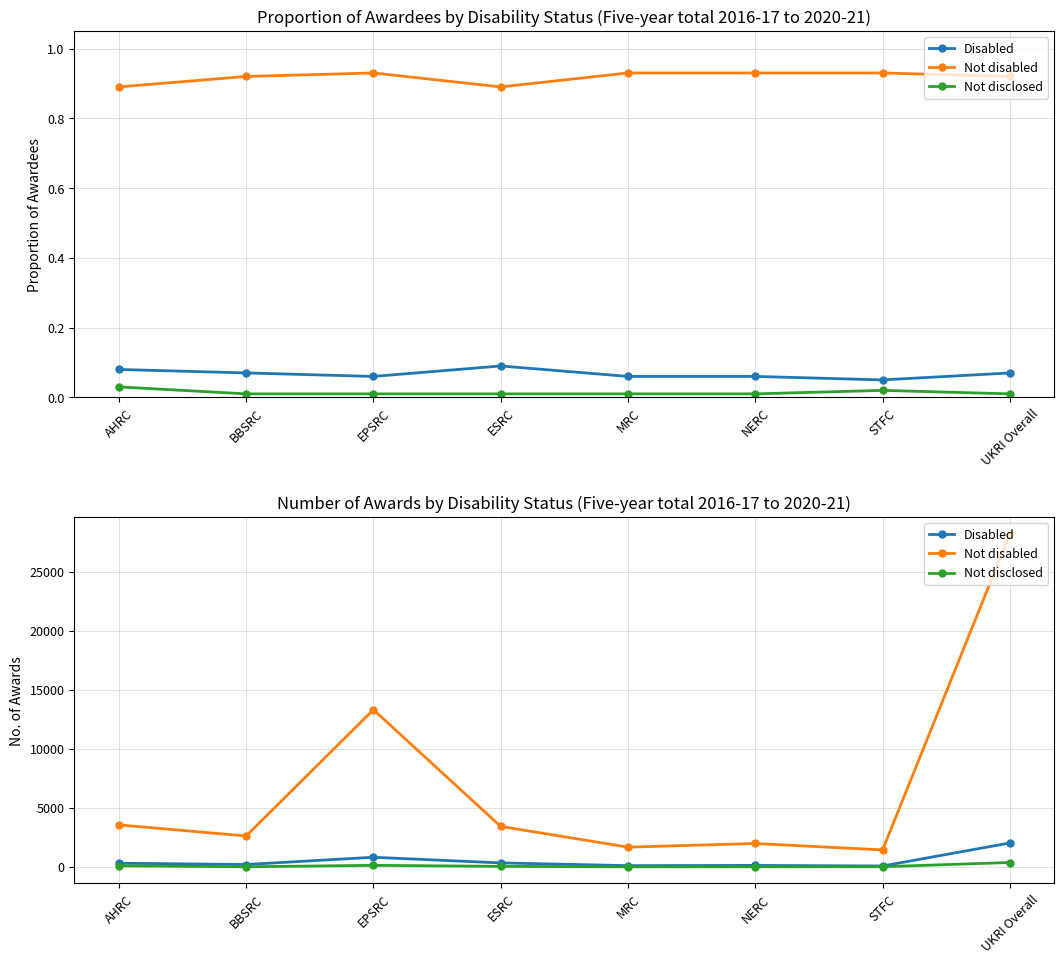

At which category does Not disclosed reach its first local valley?

BBSRC